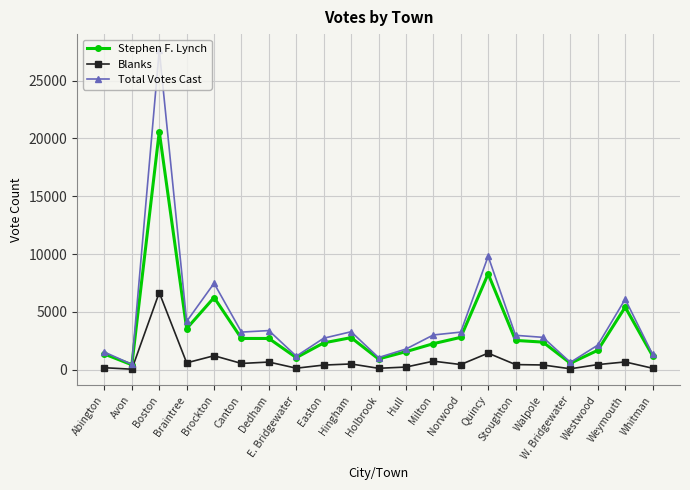

At which category does the chart reach its peak across all series?

Boston